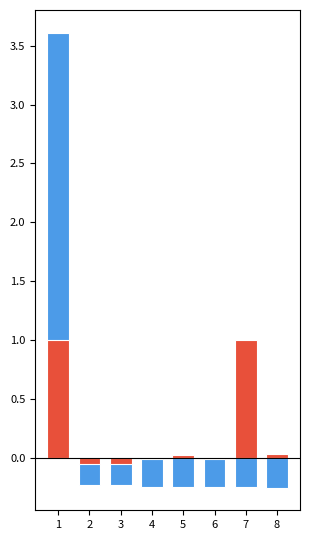

The วงเงินงบประมาณที่ได้รับจัดสรร (บาท) series shows -0.2 at 3. True or false?

True